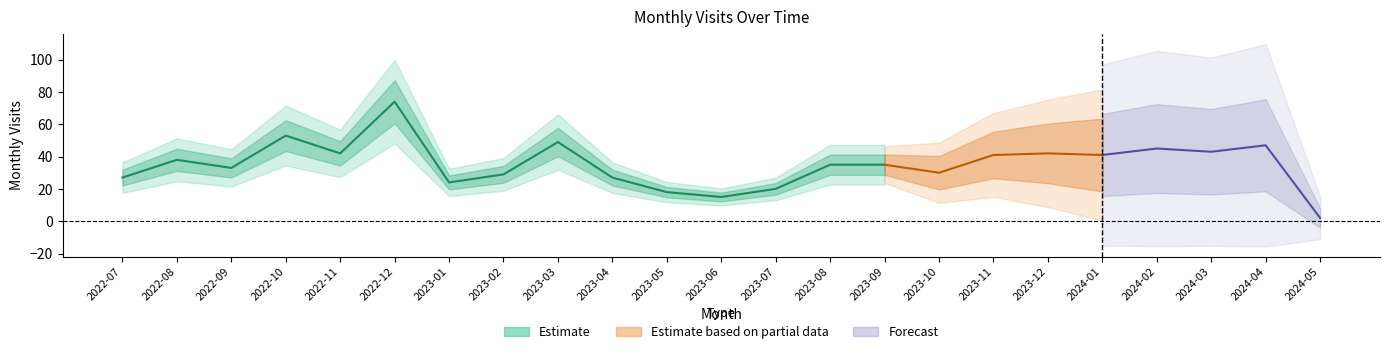

True or false: the data has more than 1 interior local peaks.

True